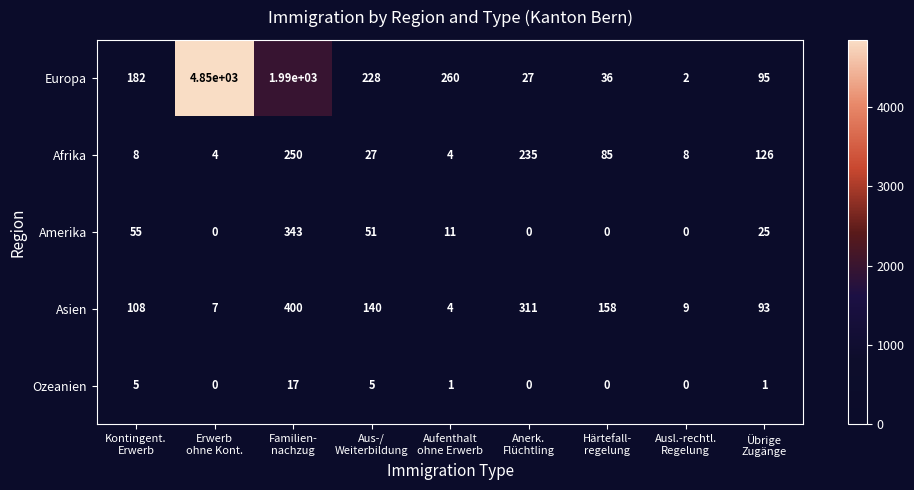

Which series has the largest range (max minus min)?

Europa